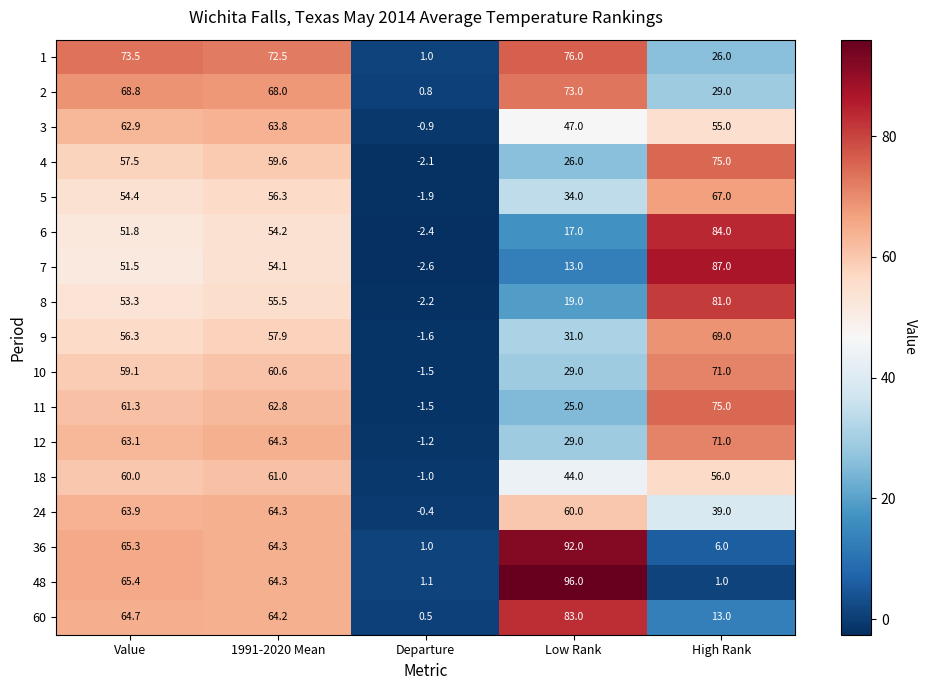

What is the total value across all series at Value?

1032.8